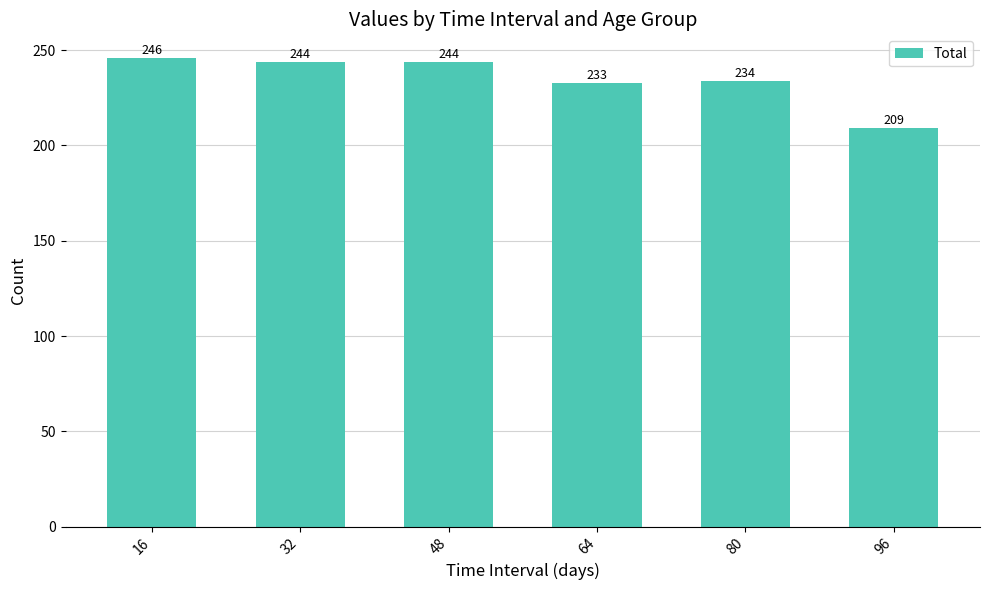

What is the difference between the values at 96 and 16?

37